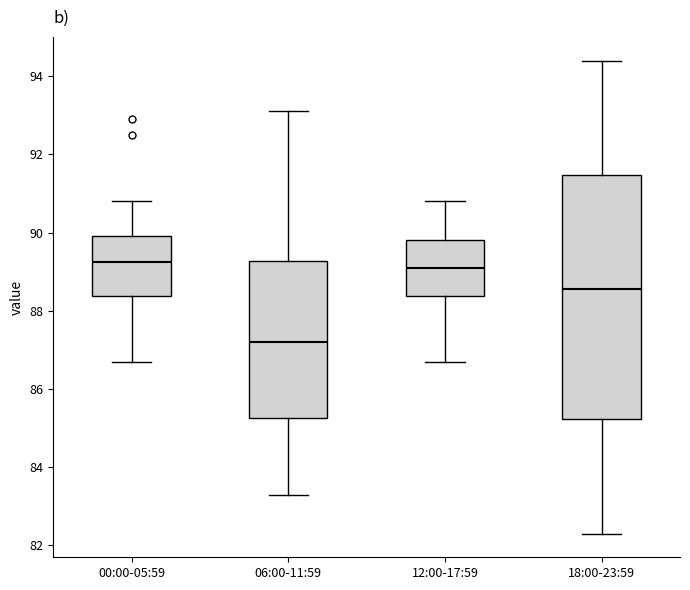

Reading left to right, read every box against the y-axis: the position of its median line, the range the box covers, and the ends of its whiskers. The values are not printed on the chart, so give them approximately, as read against the axis.

00:00-05:59: median 89.2, box 88.4 to 90.0, whiskers 86.8 to 90.8
06:00-11:59: median 87.2, box 85.2 to 89.2, whiskers 83.4 to 93.2
12:00-17:59: median 89.2, box 88.4 to 89.8, whiskers 86.8 to 90.8
18:00-23:59: median 88.6, box 85.2 to 91.4, whiskers 82.4 to 94.4